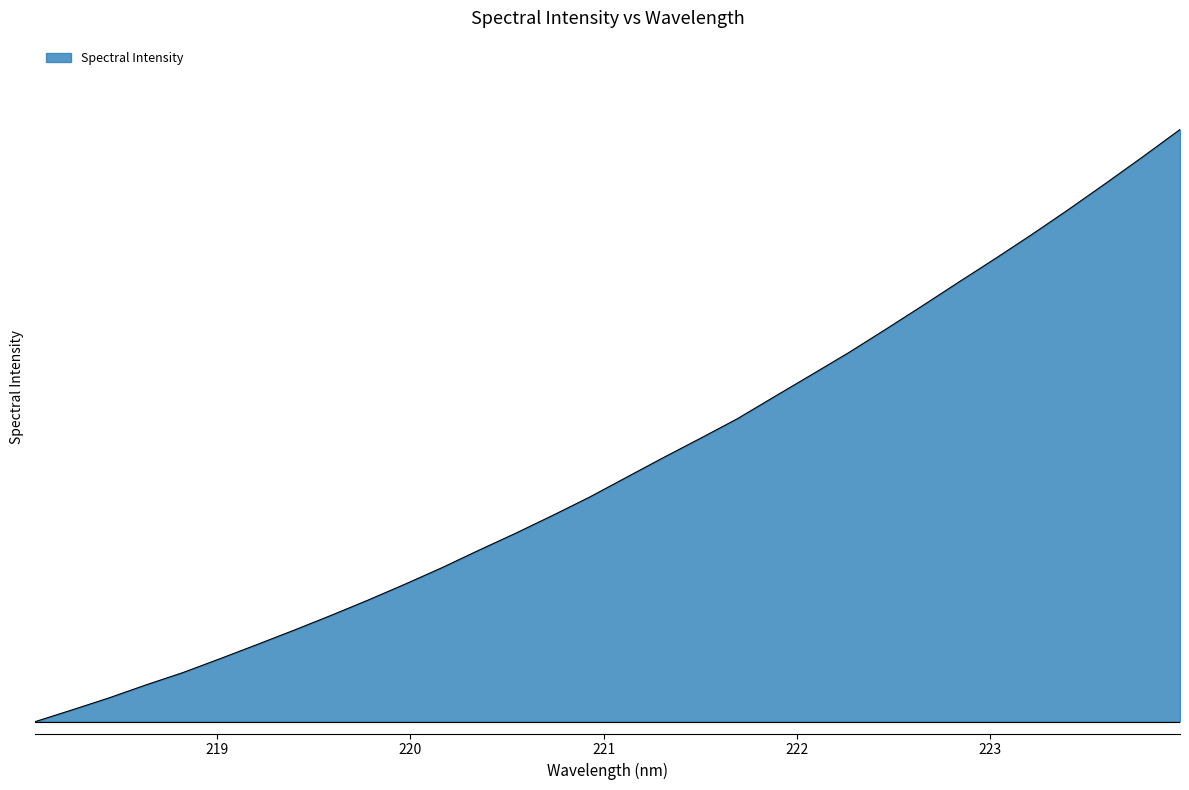

Does the chart display data point markers on the line(s)?

No